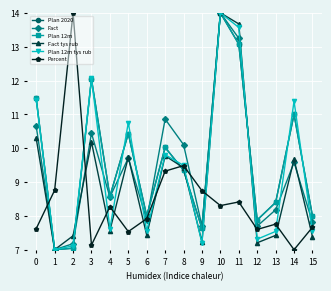

At which category is the sum across all series the highest?

10